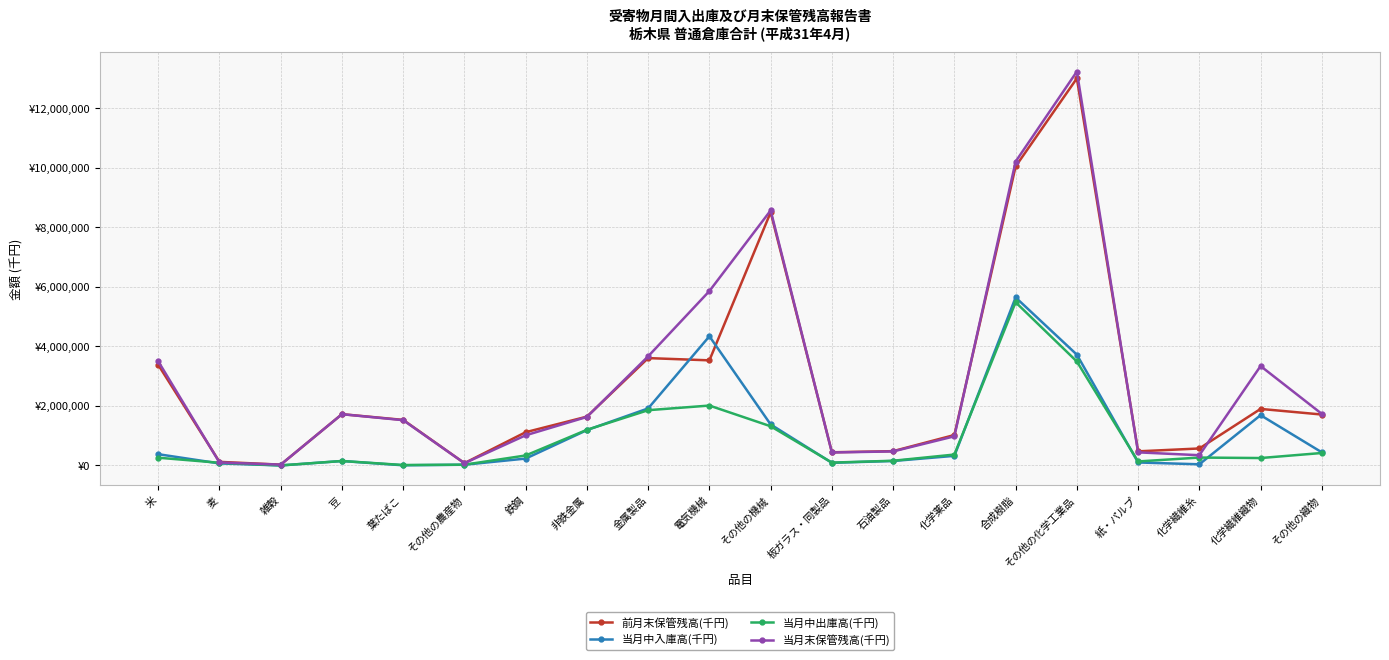

The 前月末保管残高(千円) series shows 1021668 at 化学薬品. True or false?

True